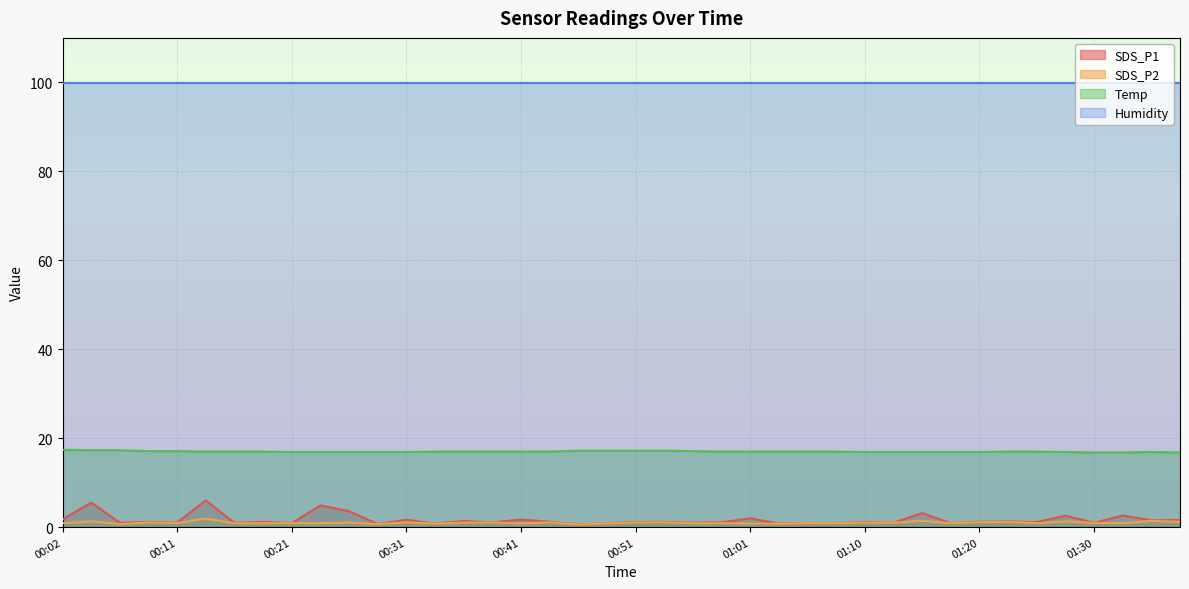

What position from the right is 01:35?

2